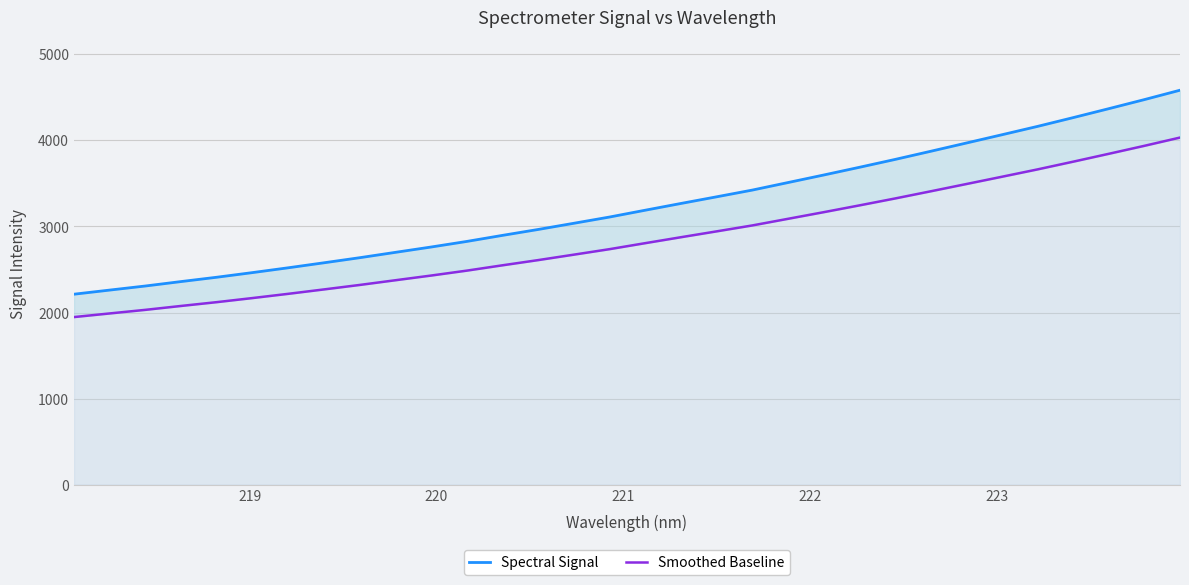

List the series in order of their peak value, highest first.

Spectral Signal, Smoothed Baseline